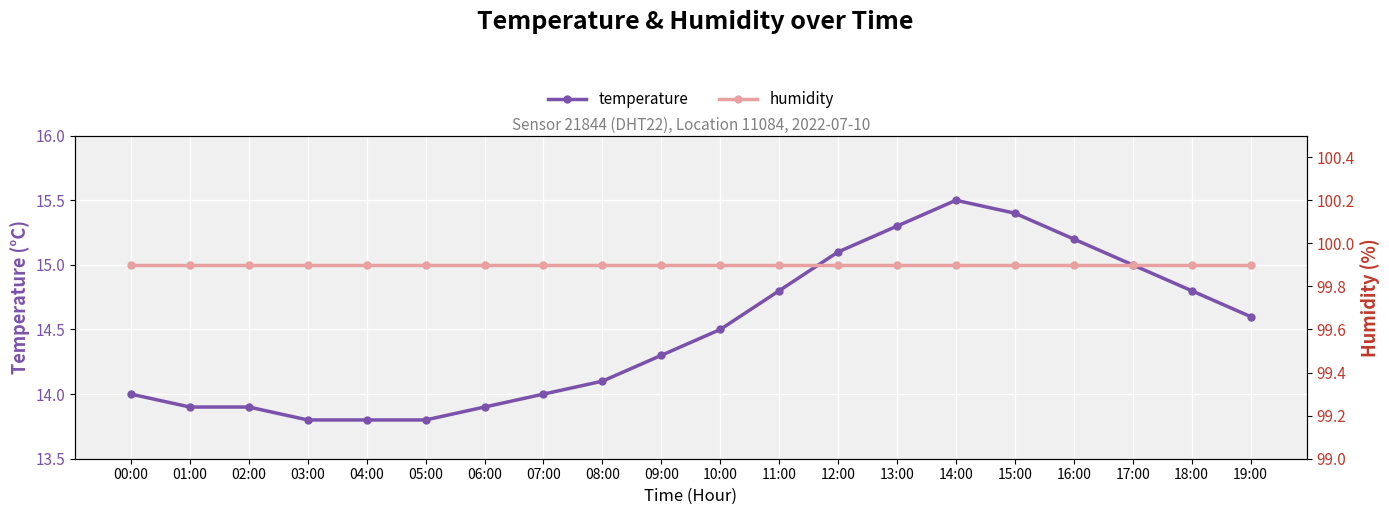

How many lines are shown in the chart?

2